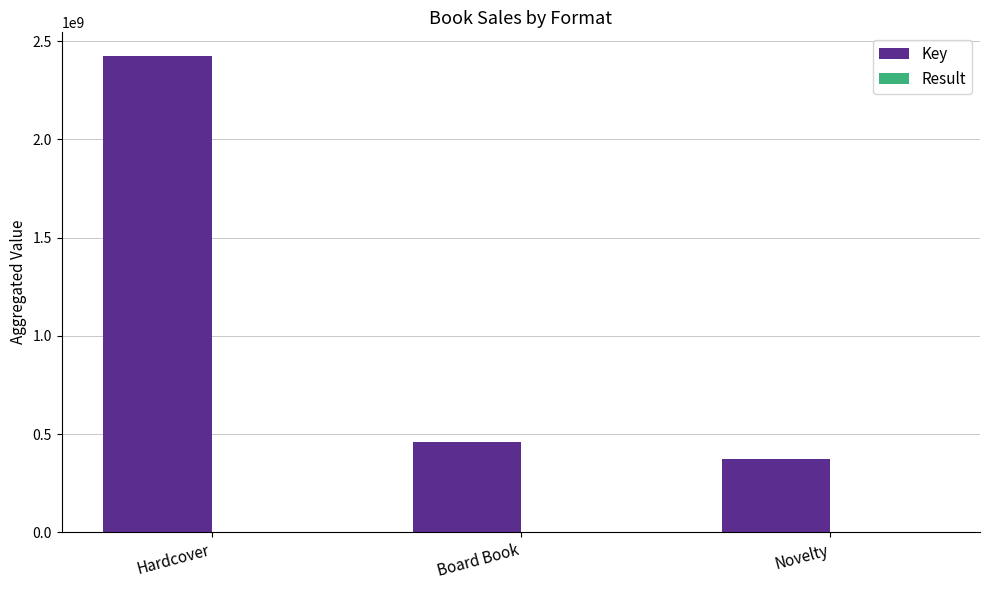

What is the total value across all series at Novelty?

372834519